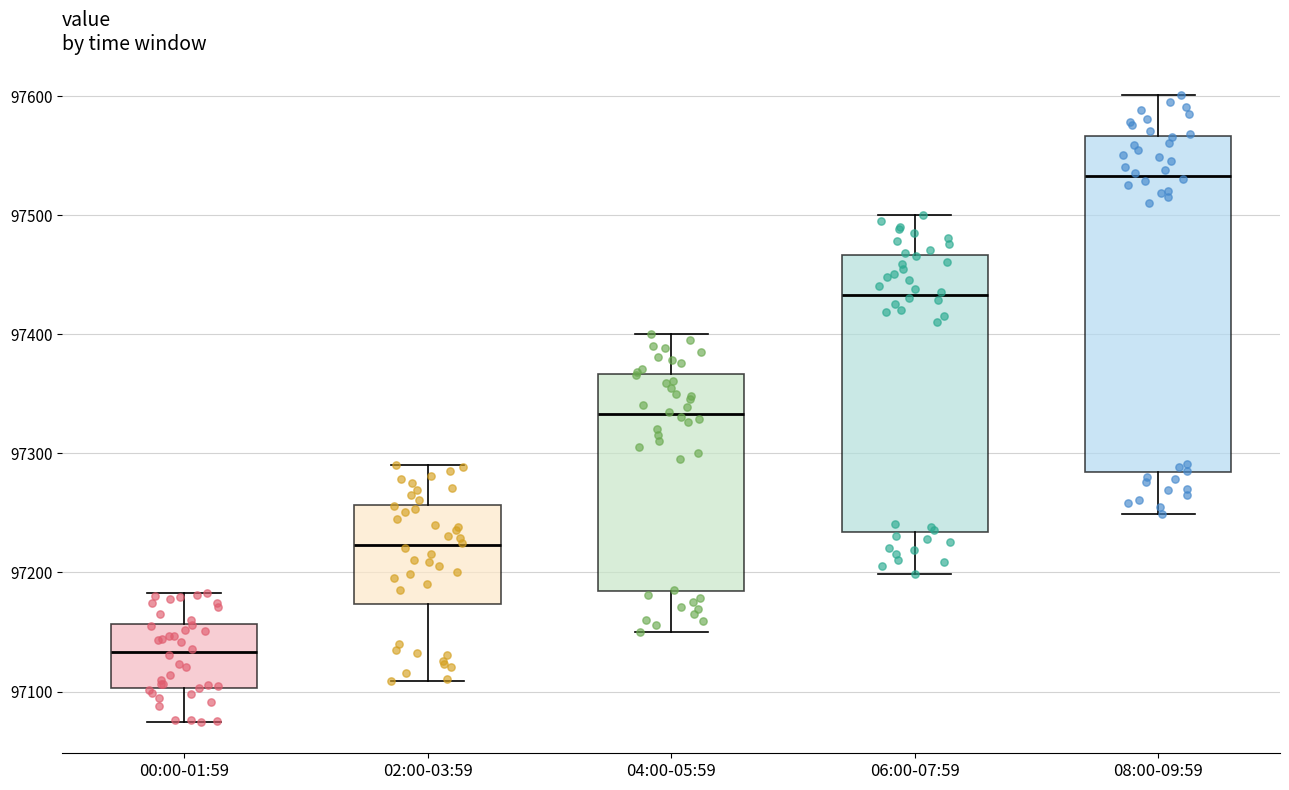

Comparing the boxes themselves (not the whiskers), which one is the tallest?

08:00-09:59